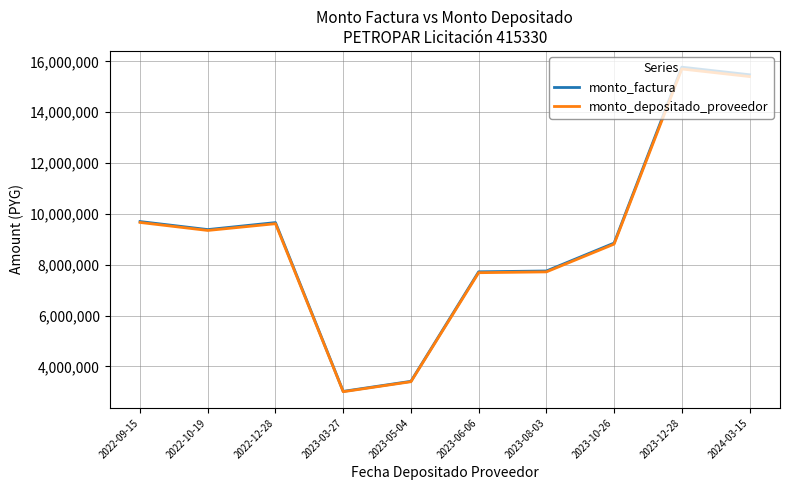

True or false: monto_factura and monto_depositado_proveedor intersect in this chart.

False